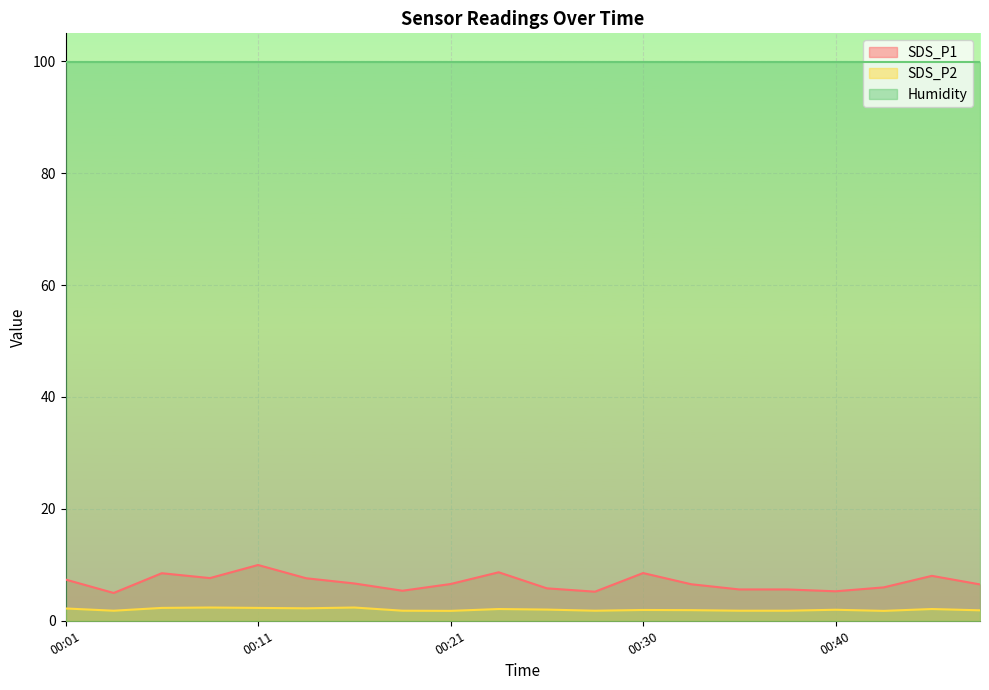

Which category has the lowest value in the SDS_P2 series?

00:21